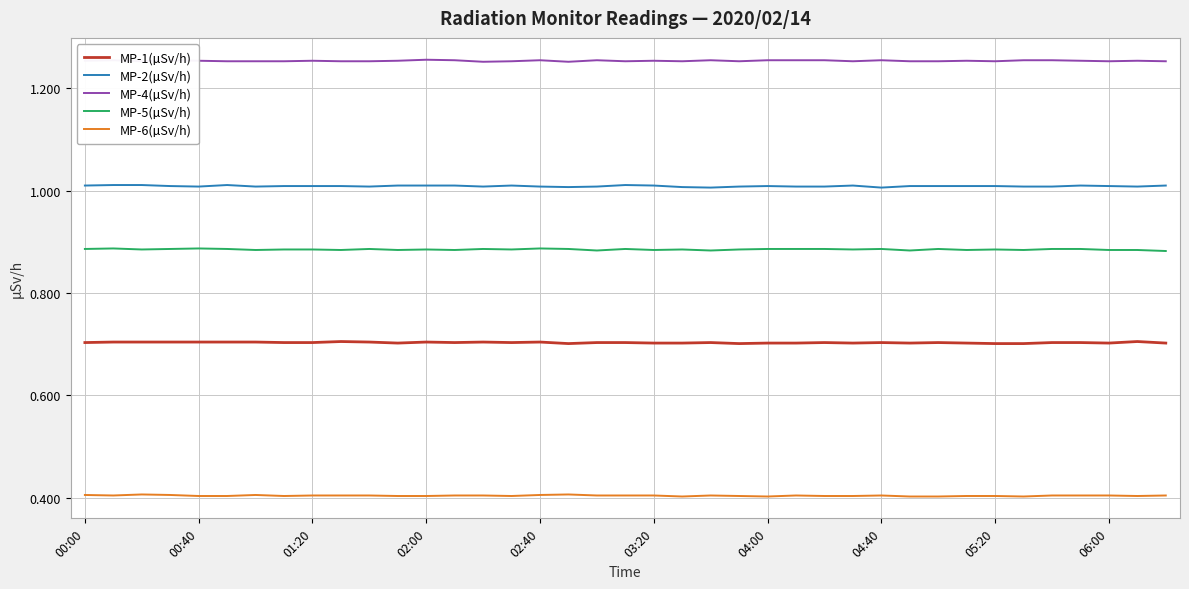

True or false: MP-2(µSv/h) and MP-1(µSv/h) cross at least once.

False